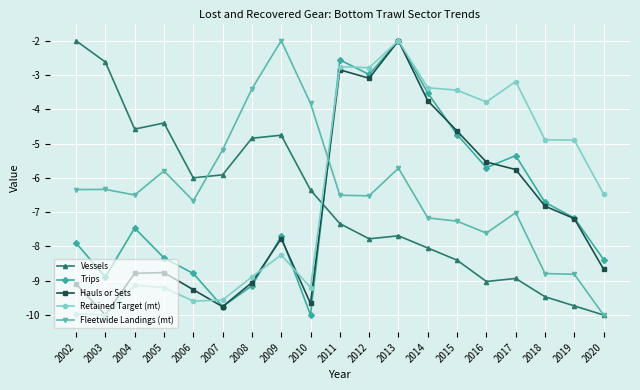

In Trips, how many points are lower than both neighbors (excluding endpoints)?

5